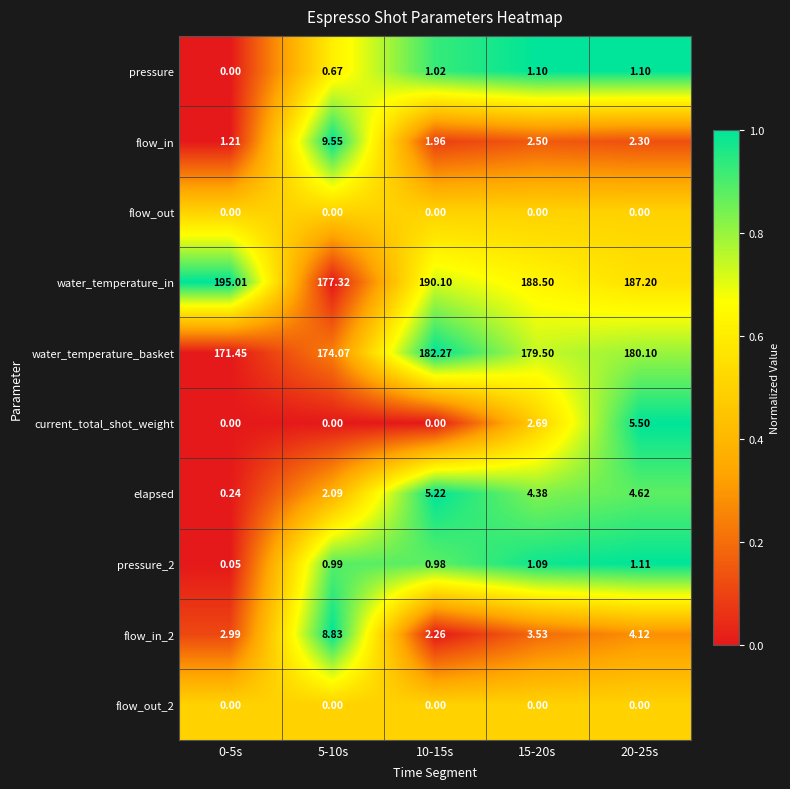

Is the value of flow_in_2 at 20-25s greater than the value of flow_out at 0-5s?

Yes